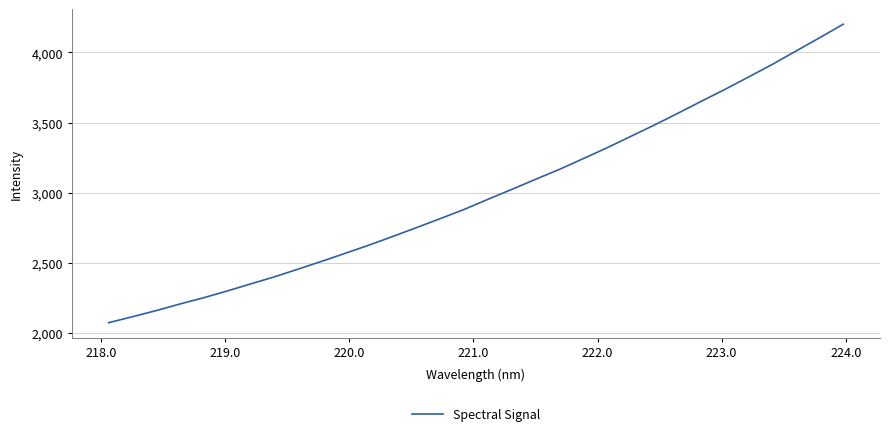

What is the greatest value displayed?

4201.8